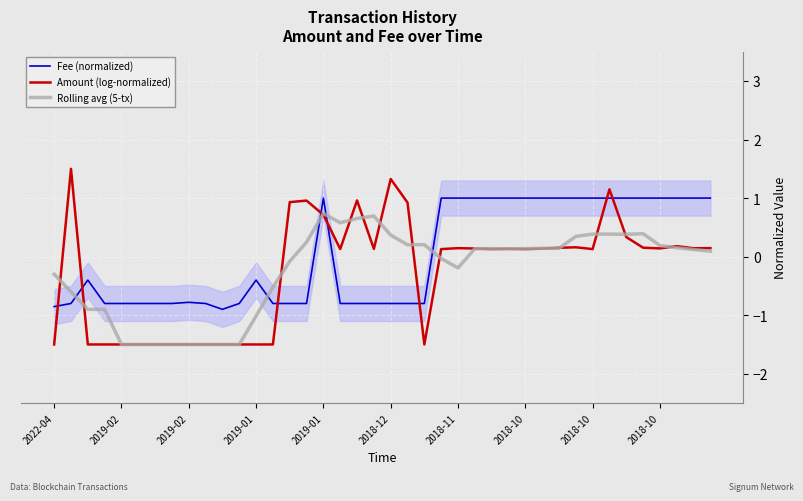

The value of Rolling avg (5-tx) at 31 is 0.3. True or false?

True